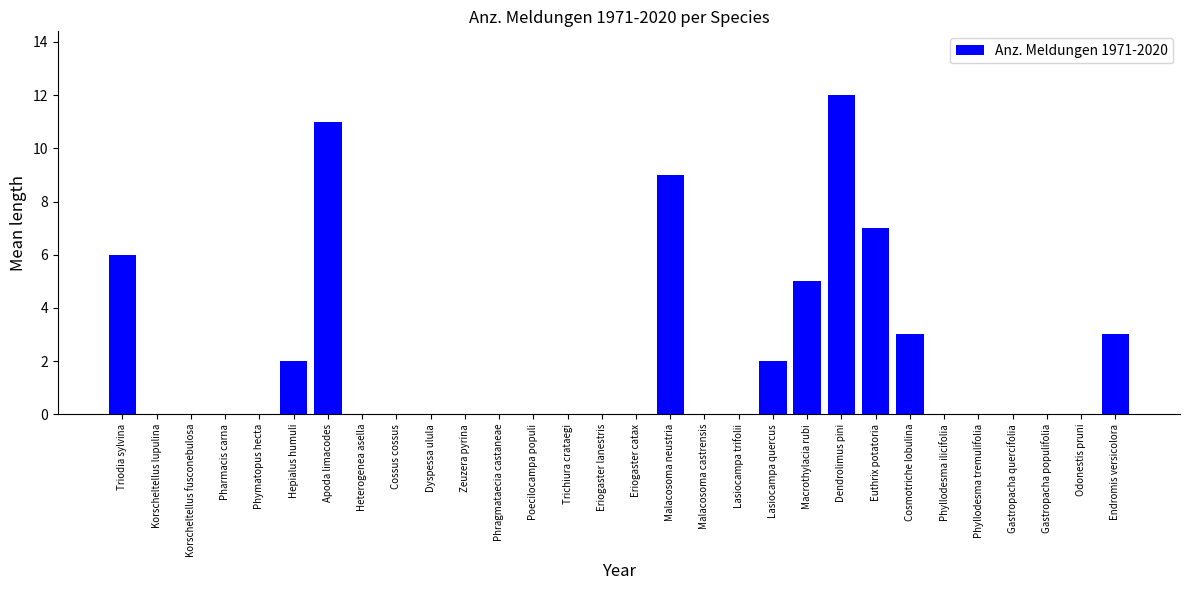

Count the number of categories in the chart.

30